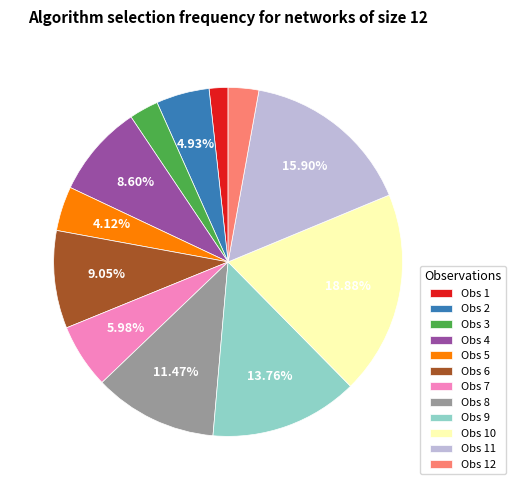

Combined, do Obs 11 and Obs 3 account for over 50%?

No